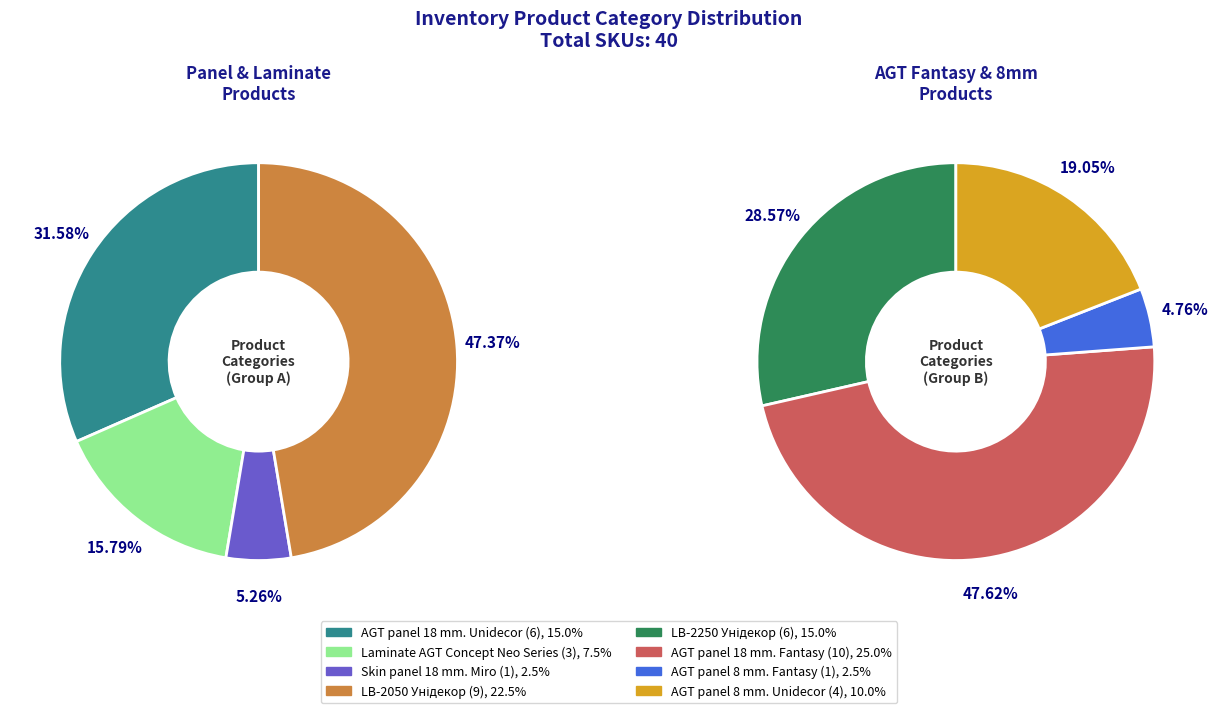

What portion of the pie excludes Laminate AGT Concept Neo Series?

92.5%